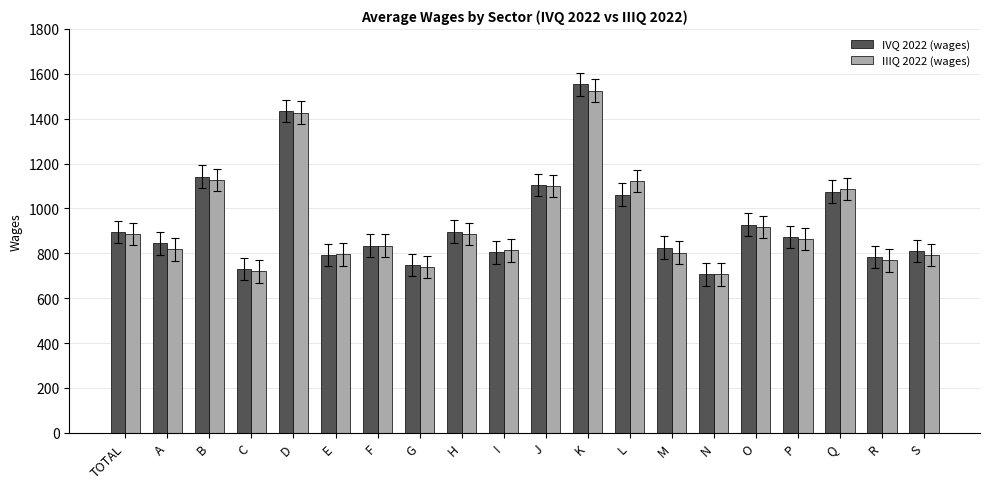

How many bars are there in each group?

2